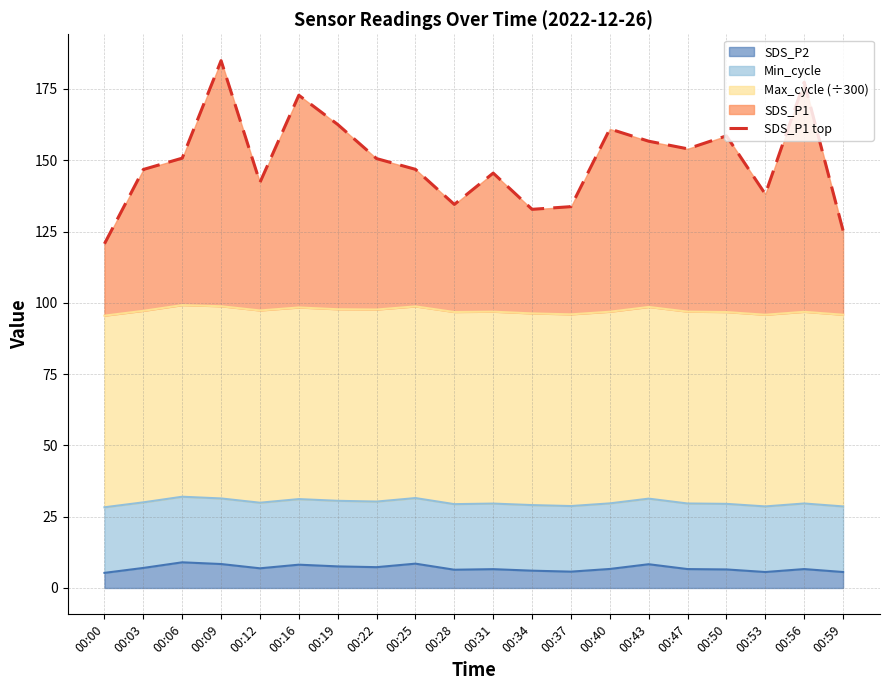

Between 00:25 and 00:03, which is larger?

00:25